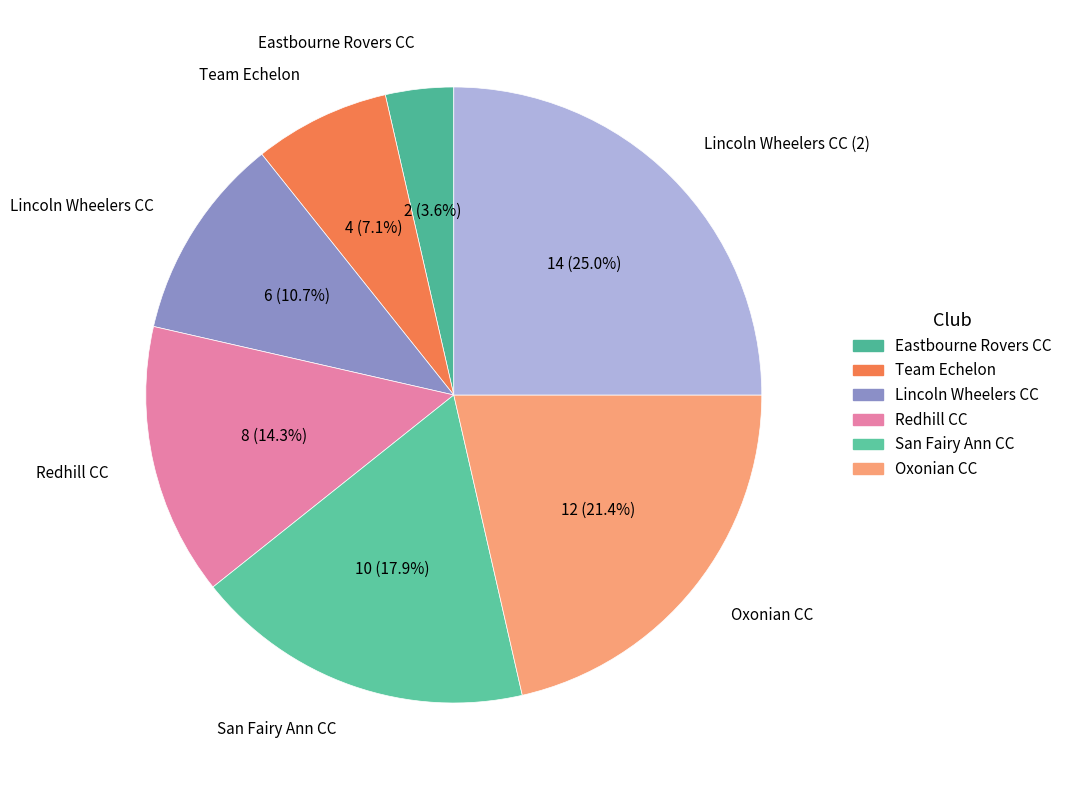

To the nearest percent, what is the average slice percentage?

14%